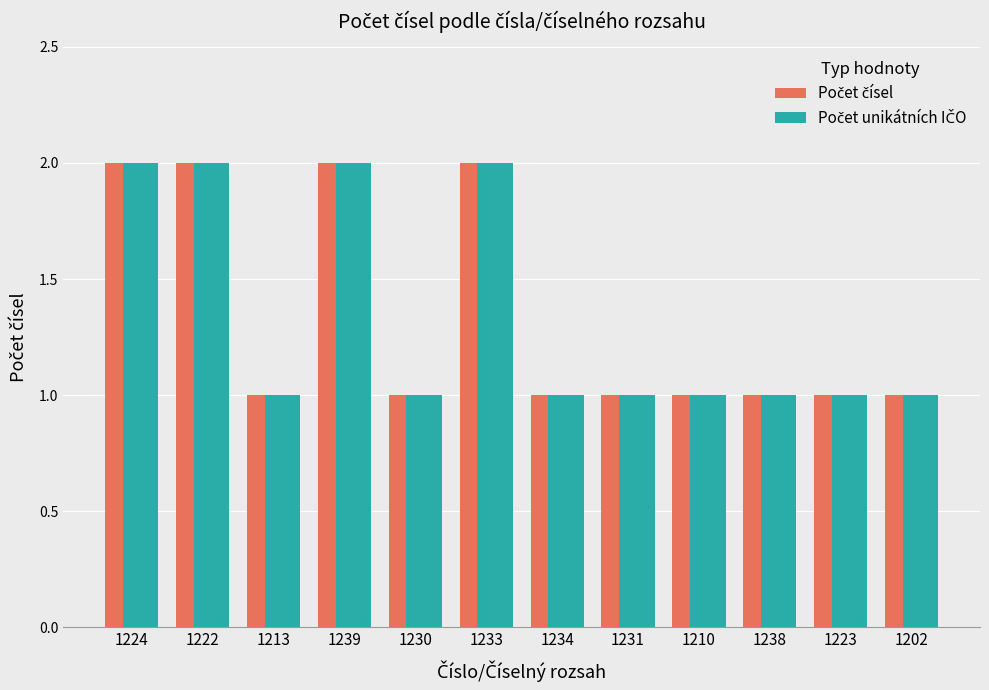

Reading left to right, what are all the values shown in this chart?

Počet čísel: 2	2	1	2	1	2	1	1	1	1	1	1
Počet unikátních IČO: 2	2	1	2	1	2	1	1	1	1	1	1